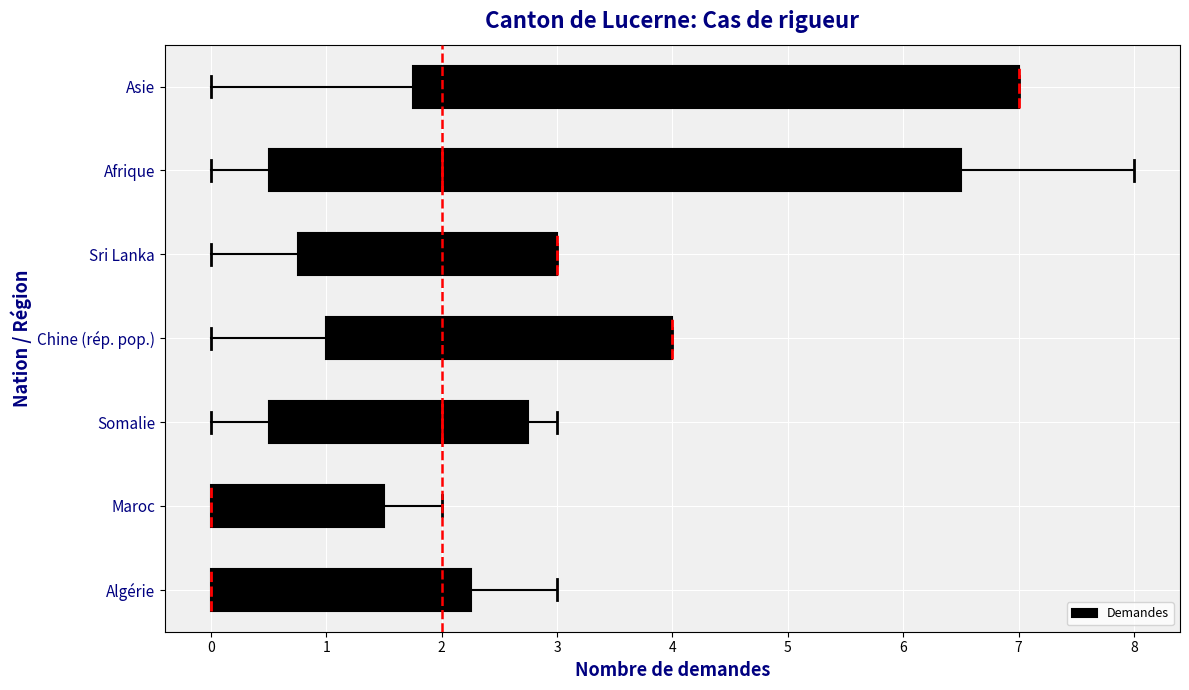

Reading bottom to top, read every box against the x-axis: the position of its median line, the range the box covers, and the ends of its whiskers. The values are not printed on the chart, so give them approximately, as read against the axis.

Algérie: median 0.0 (drawn on the box's left edge), box 0.0 to 2.3, whiskers 0.0 to 3.0
Maroc: median 0.0 (drawn on the box's left edge), box 0.0 to 1.5, whiskers 0.0 to 2.0
Somalie: median 2.0, box 0.5 to 2.8, whiskers 0.0 to 3.0
Chine (rép. pop.): median 4.0 (drawn on the box's right edge), box 1.0 to 4.0, whiskers 0.0 to 4.0
Sri Lanka: median 3.0 (drawn on the box's right edge), box 0.8 to 3.0, whiskers 0.0 to 3.0
Afrique: median 2.0, box 0.5 to 6.5, whiskers 0.0 to 8.0
Asie: median 7.0 (drawn on the box's right edge), box 1.8 to 7.0, whiskers 0.0 to 7.0